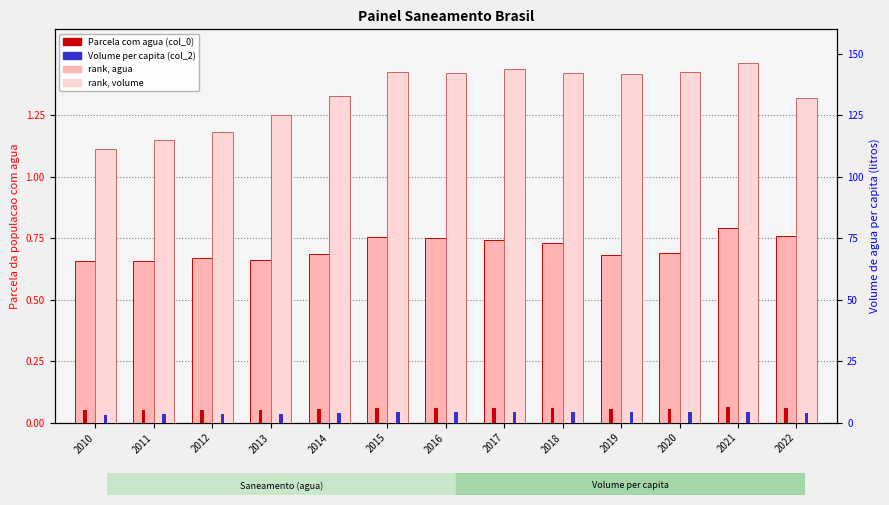

What is the maximum value shown in the chart?

146.4